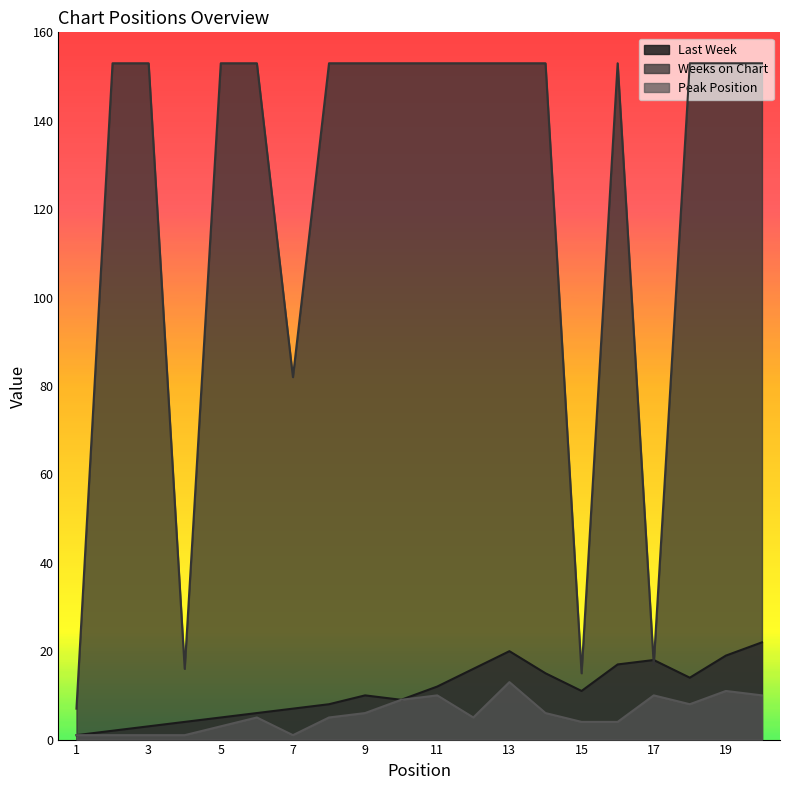

Which category has the lowest value in the Peak Position series?

1